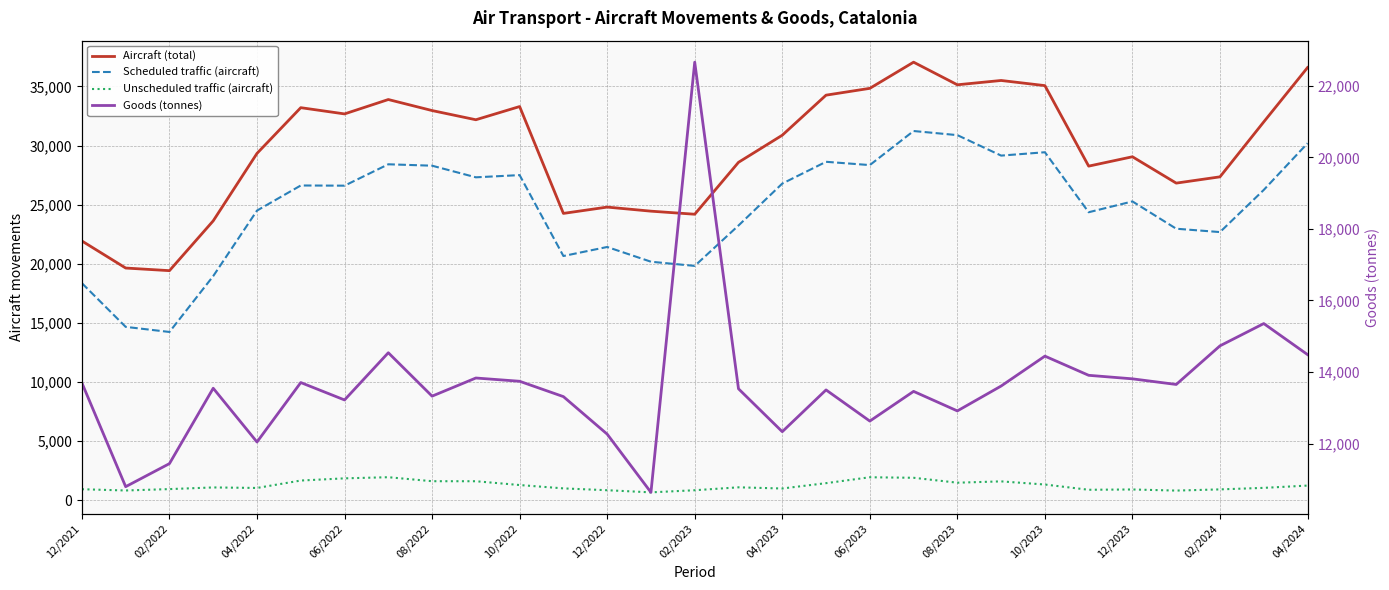

What is the lowest value of the Unscheduled traffic (aircraft) series?

660.0